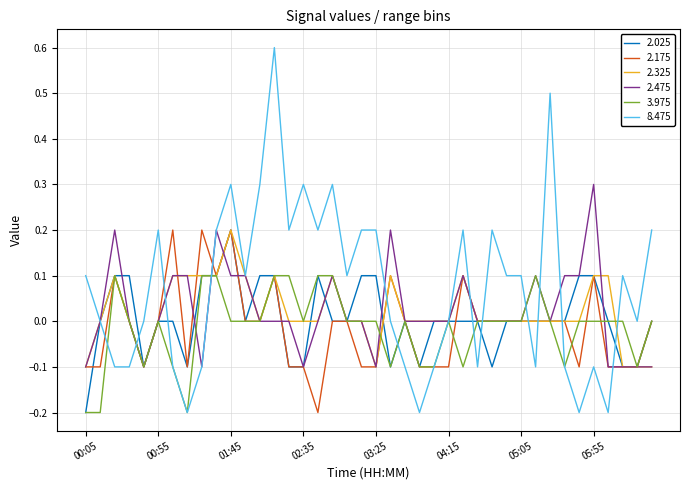

Which series has the widest spread of values?

8.475